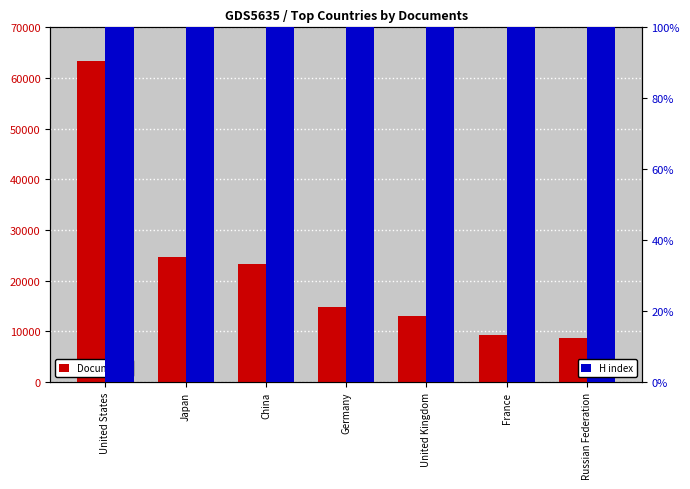

At which label does Documents first exceed 14835?

United States